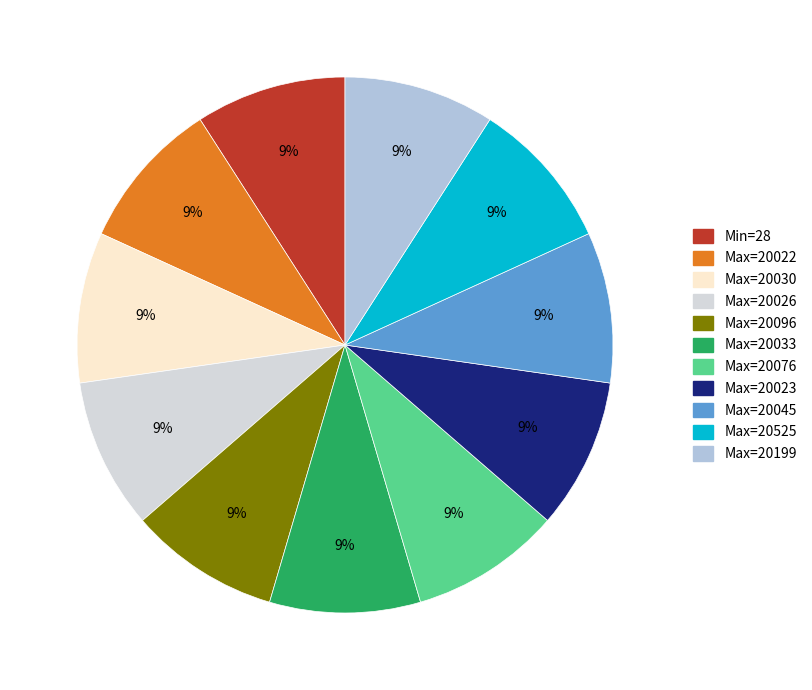

Does Max=20076 account for over 50% of the chart?

No